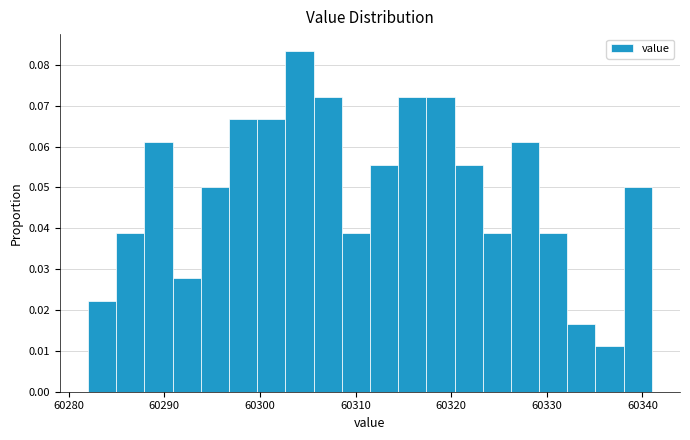

Around what value on the x-axis is the tallest bar? Give the approximate position of its centre, as read against the axis.

60304